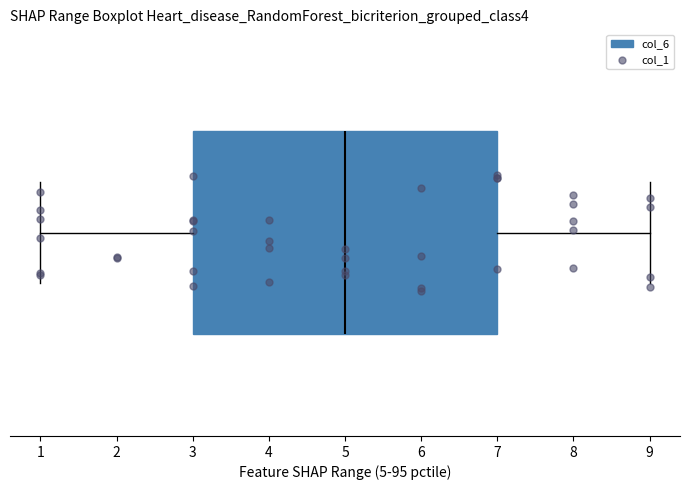

Where does the median line of the box sit on the x-axis? The values are not printed on the chart, so give them approximately, as read against the axis.

5